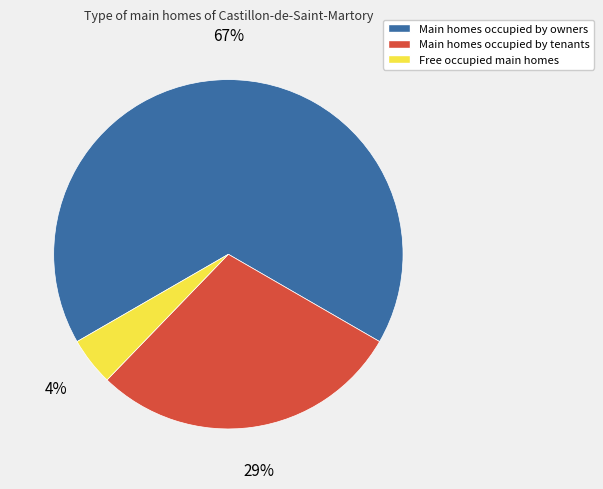

Does any single category account for the majority?

Yes